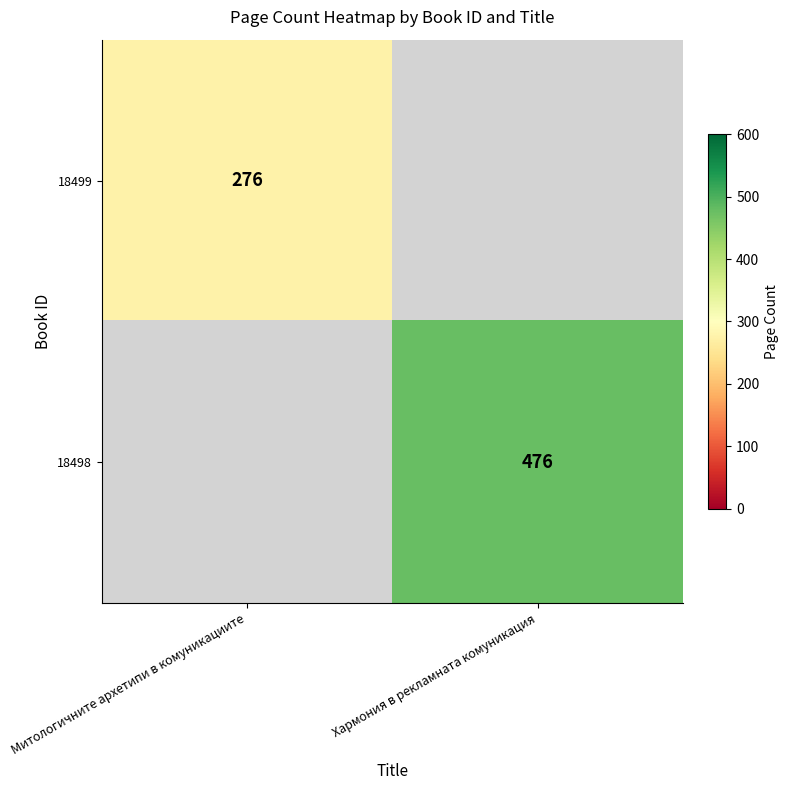

The 18499 series shows 276 at Митологичните архетипи в комуникациите. True or false?

True